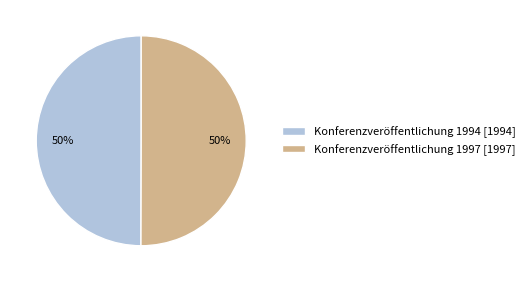

The Konferenzveröffentlichung 1997 [1997] slice represents 60% of the pie. True or false?

False